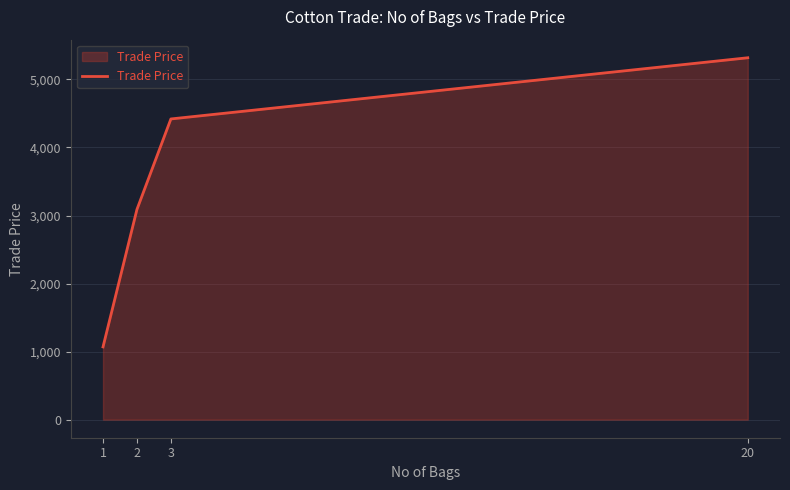

How many values are below 4419?

2